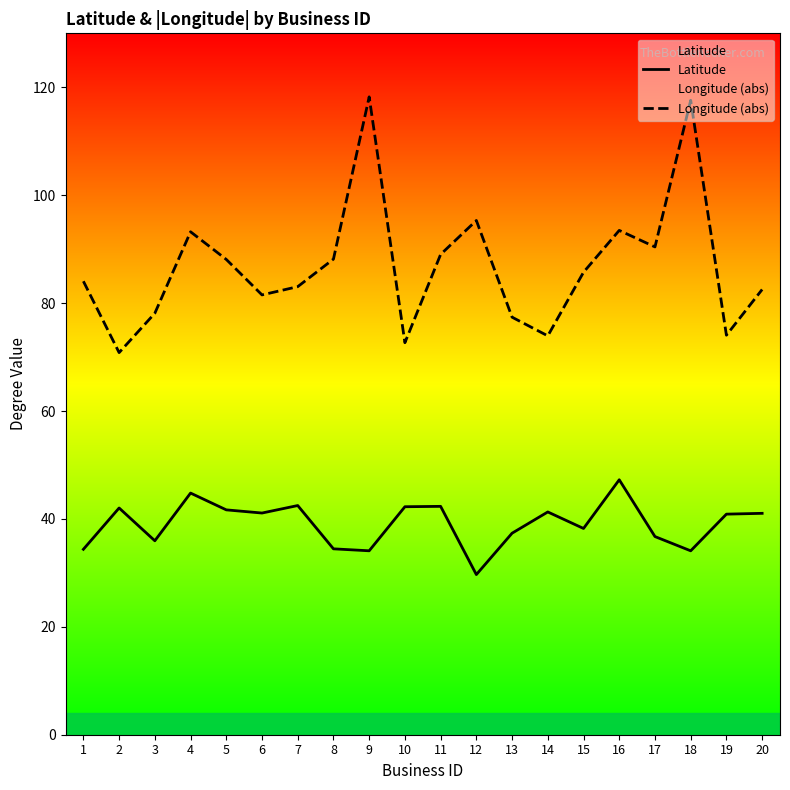

How many data points in Latitude are less than 41?

10